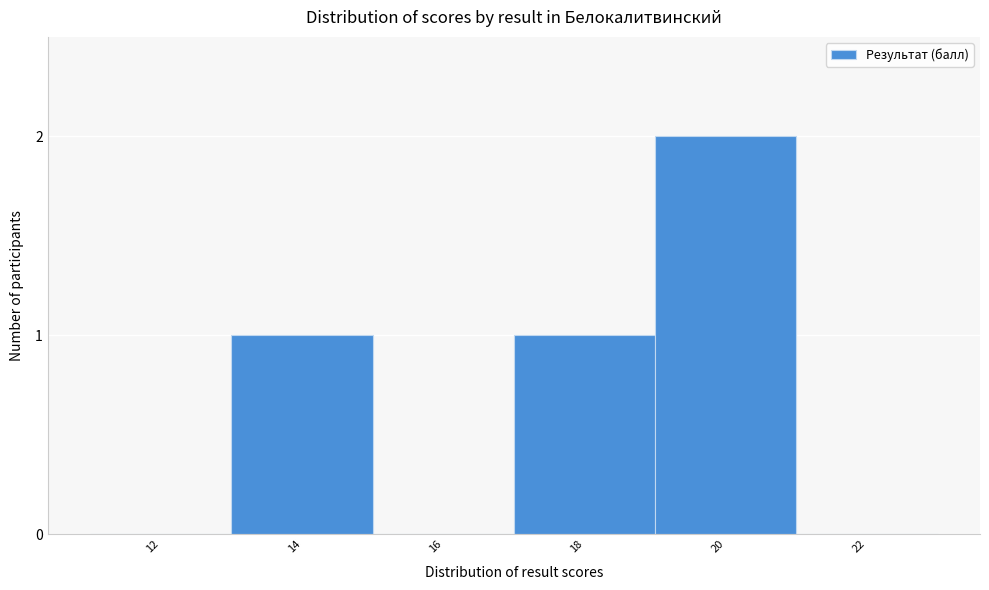

Reading left to right, extract all data points from this chart.

12=0	14=1	16=0	18=1	20=2	22=0